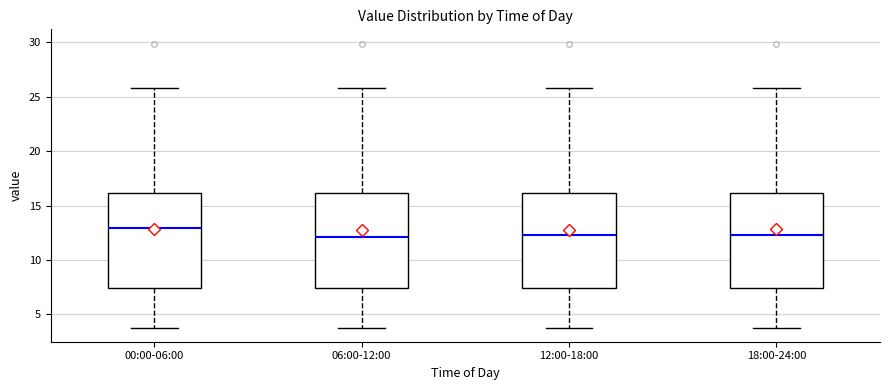

Where is the upper edge of the box for 18:00-24:00 on the y-axis? The values are not printed on the chart, so give them approximately, as read against the axis.

16.0